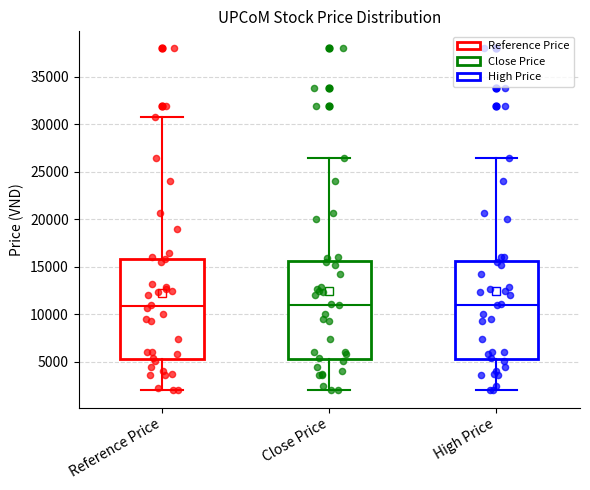

Where is the lower edge of the box for Close Price on the y-axis? The values are not printed on the chart, so give them approximately, as read against the axis.

5500